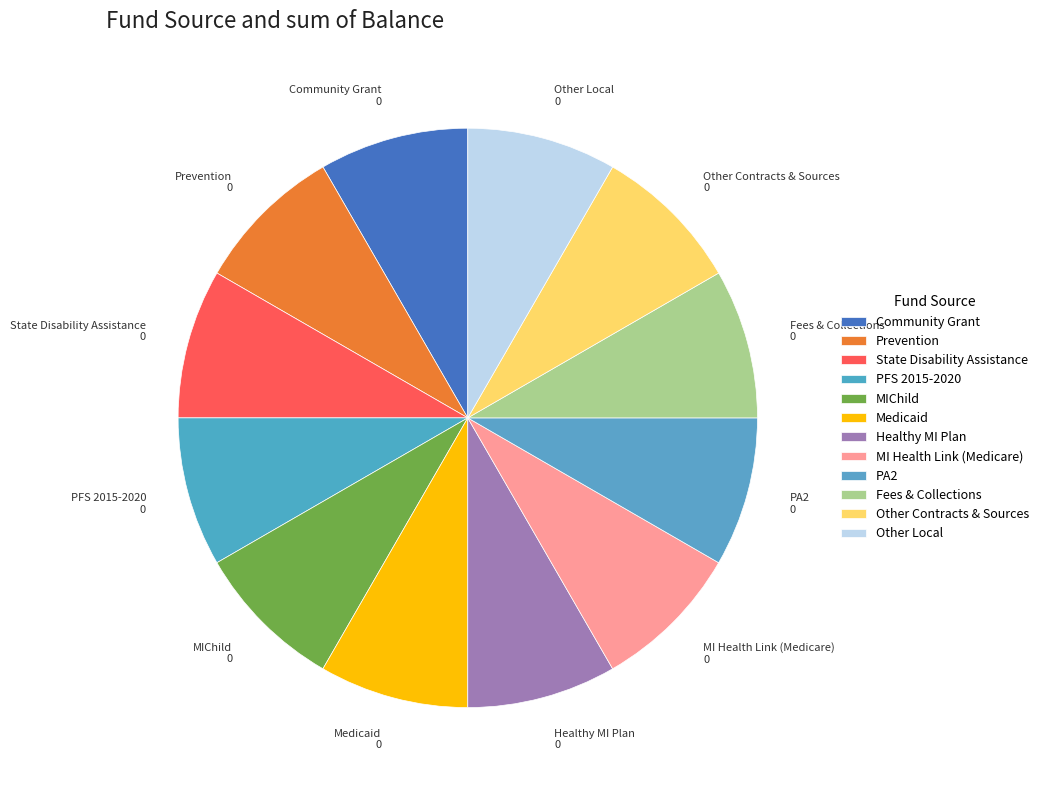

How many segments does this pie chart have?

12